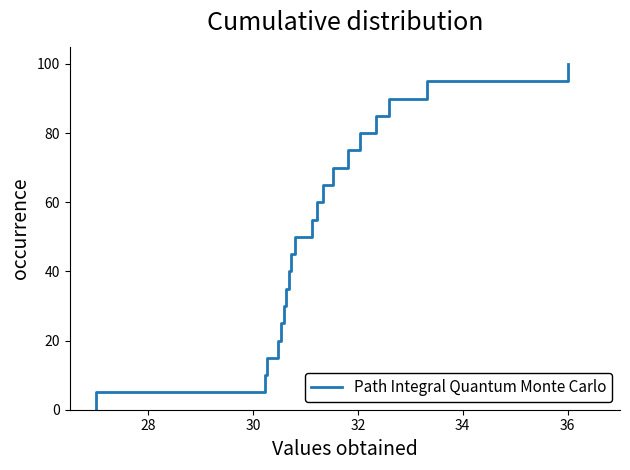

Reading right to left, transcribe all the data shown in this chart.

100.0	95.0	90.0	85.0	80.0	75.0	70.0	65.0	60.0	55.0	50.0	45.0	40.0	35.0	30.0	25.0	20.0	15.0	10.0	5.0	0.0